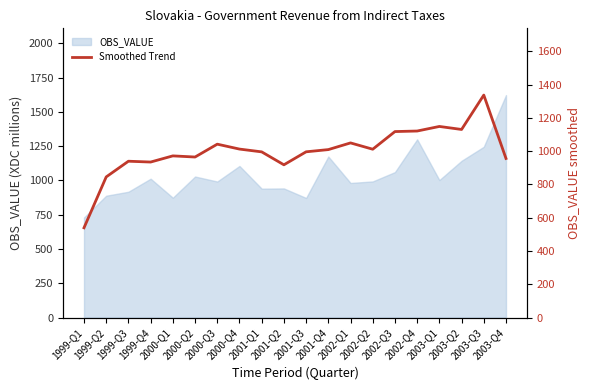

What is the maximum value shown in the chart?

1337.7